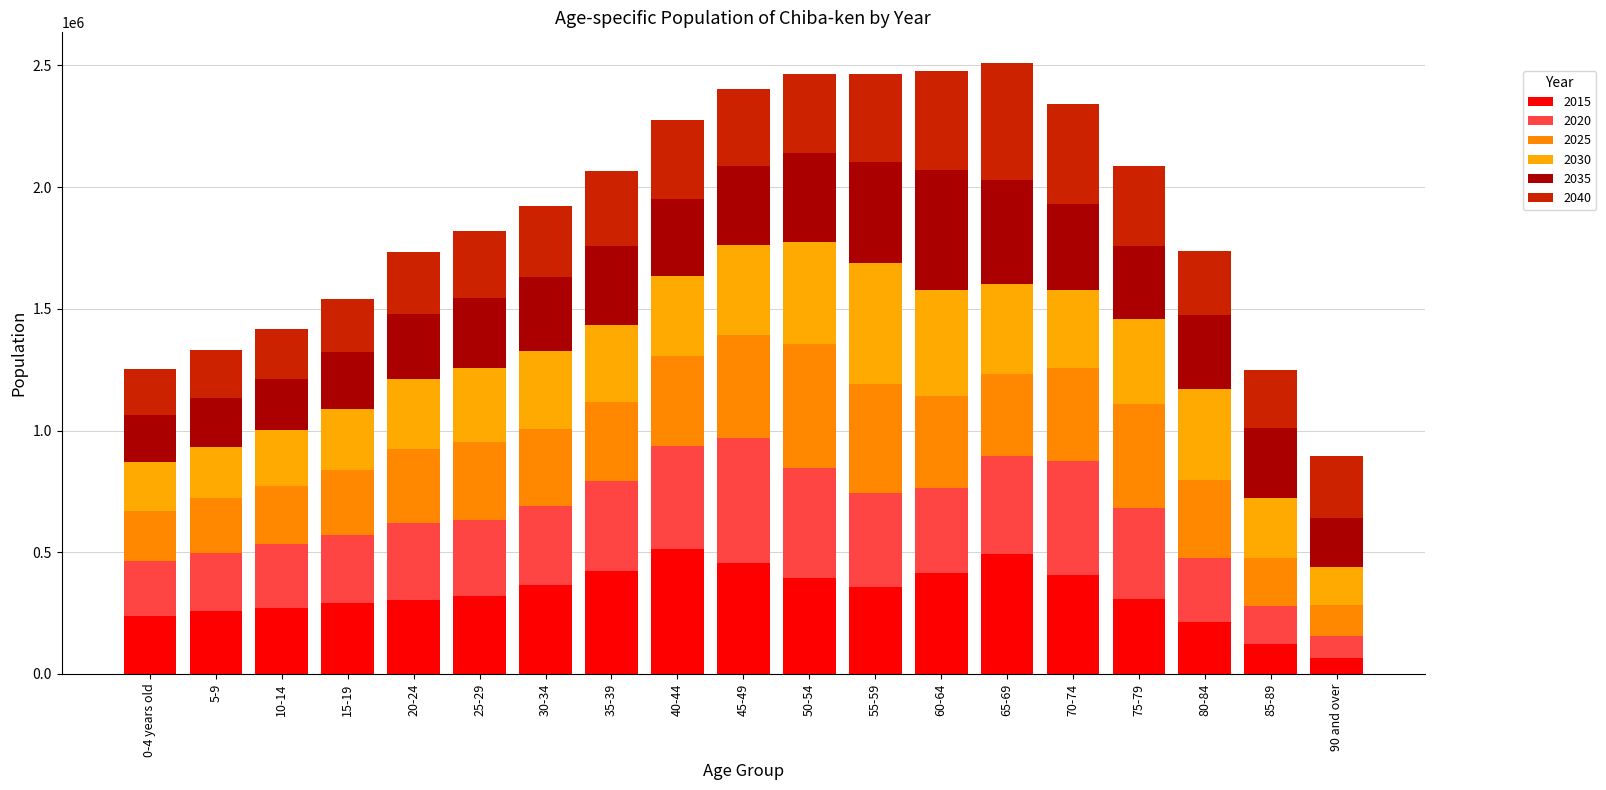

Which series has the largest total across all categories?

2015